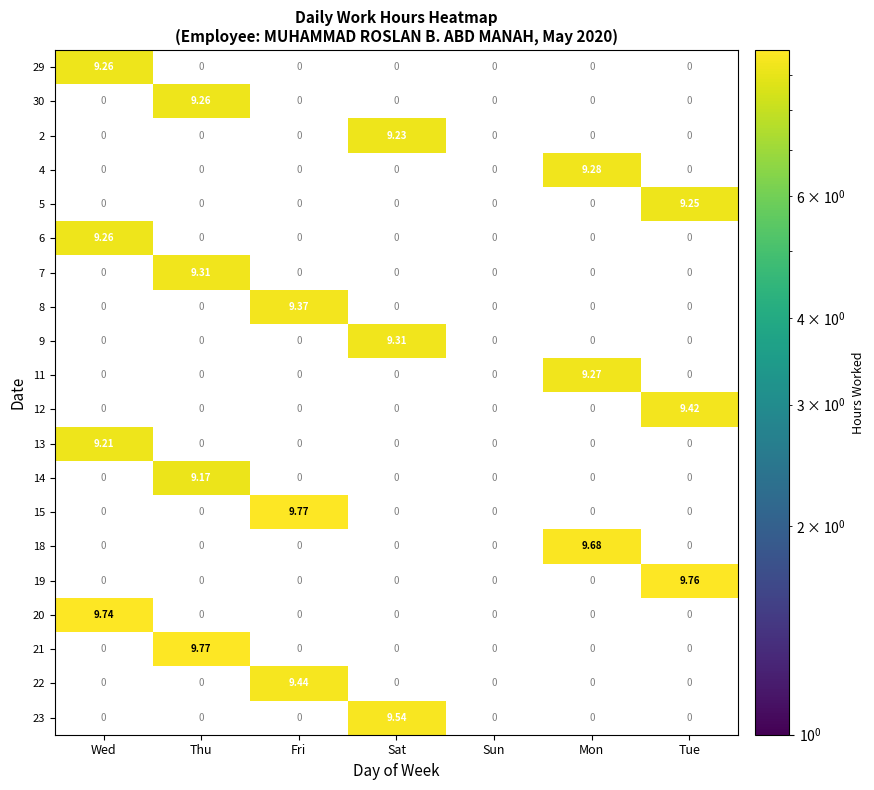

List the labels in order of 11 value, smallest first.

Wed, Thu, Fri, Sat, Sun, Tue, Mon